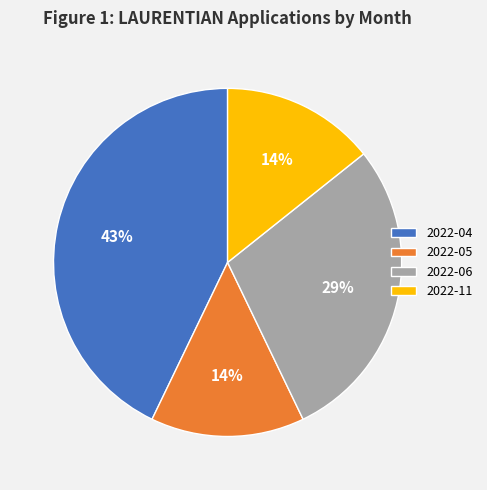

To the nearest percent, what is the difference between the largest and smallest slice percentages?

29%